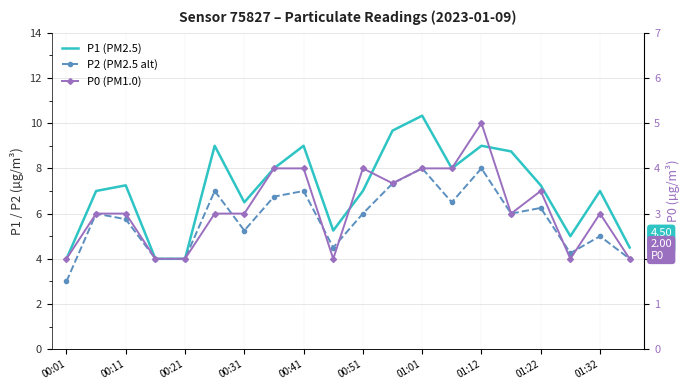

What position from the left is 00:41?

9